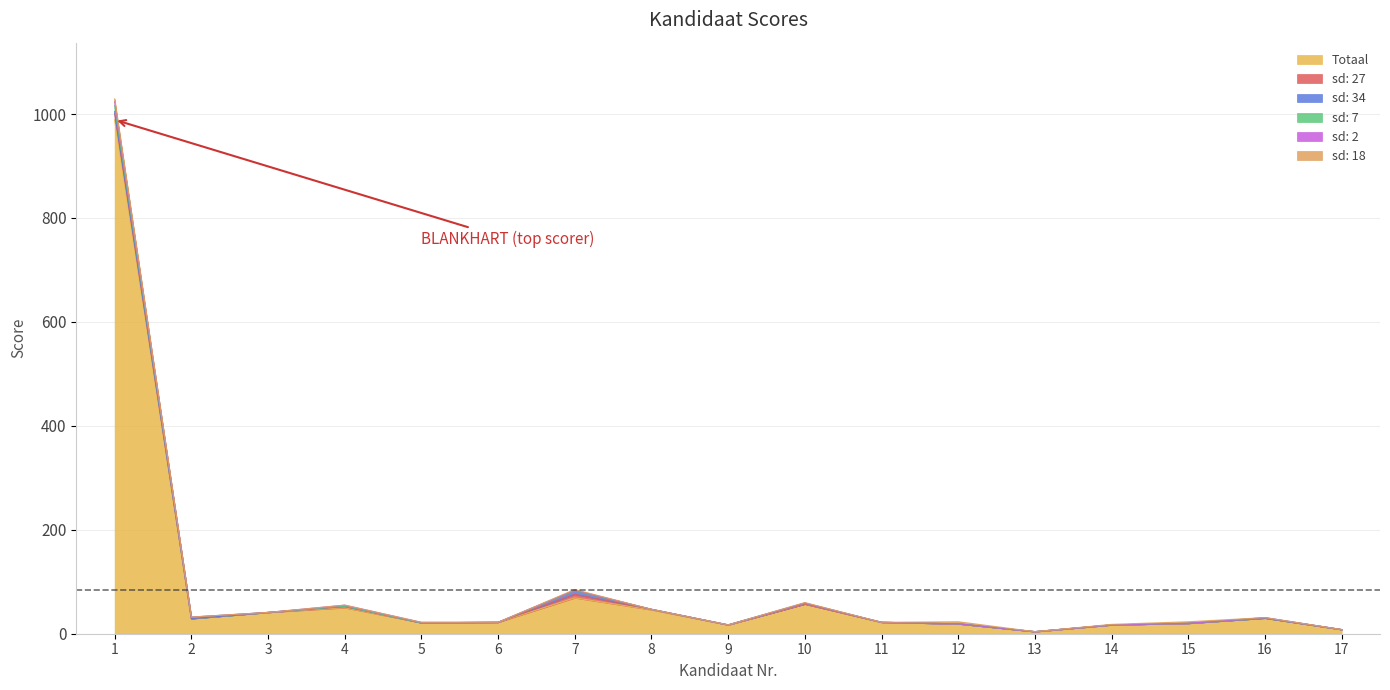

Which series changed the most between 12 and 16?

Totaal